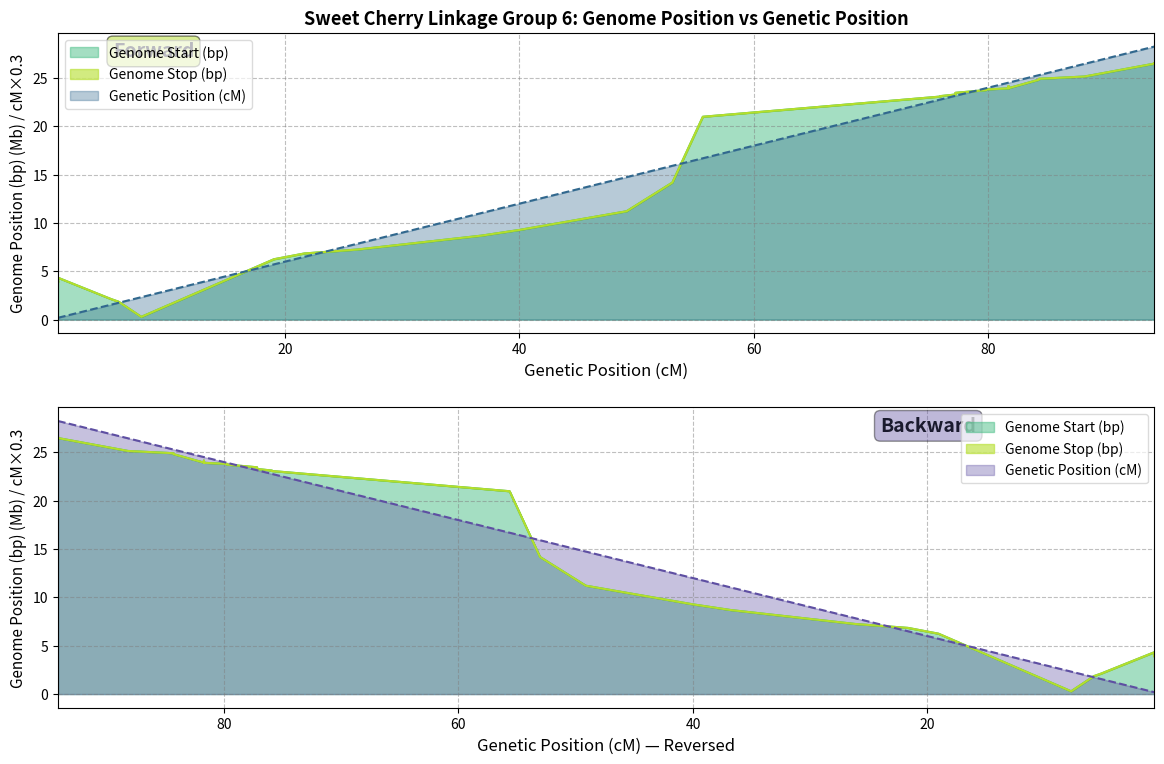

List the labels in order of Genetic Position (cM) value, smallest first.

0.637, 0.637, 0.637, 0.637, 5.171, 5.808, 7.743, 19.059, 21.657, 26.166, 36.779, 39.989, 49.137, 53.043, 55.641, 75.91, 75.91, 77.184, 77.184, 79.782, 79.782, 81.717, 81.717, 81.717, 81.717, 84.315, 84.315, 88.187, 94.162, 94.162